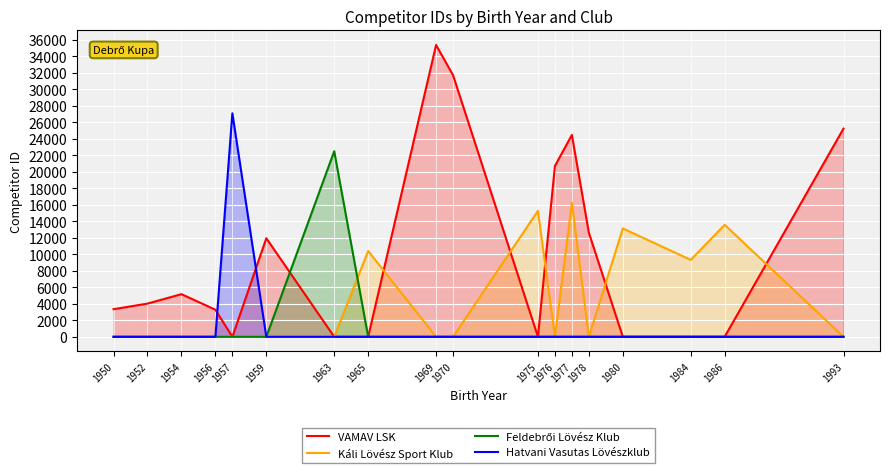

What is the difference between the Feldebrői Lövész Klub values at 1963 and 1970?

22486